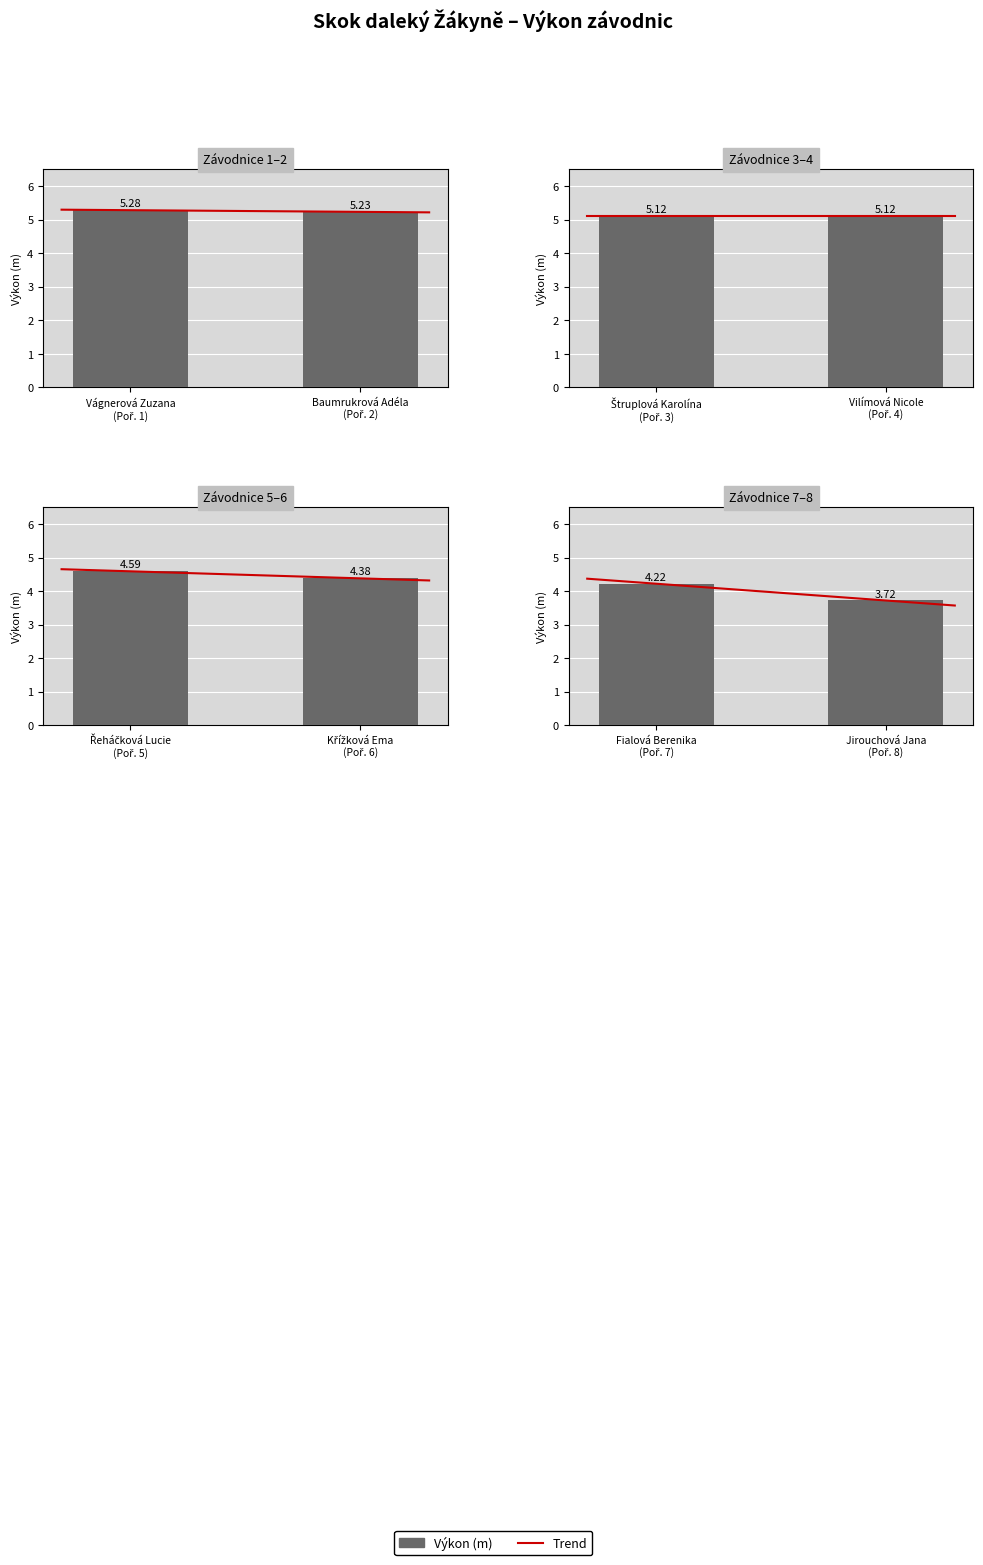

Reading right to left, extract all data points from this chart.

3.7	4.2	4.4	4.6	5.1	5.1	5.2	5.3